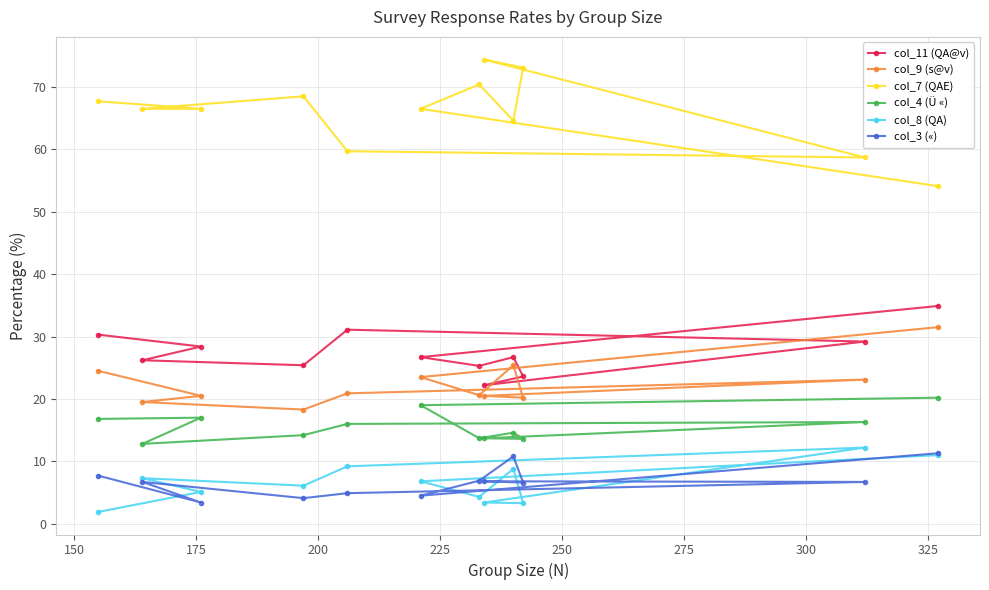

What is the minimum value for col_7 (QAE)?

54.1